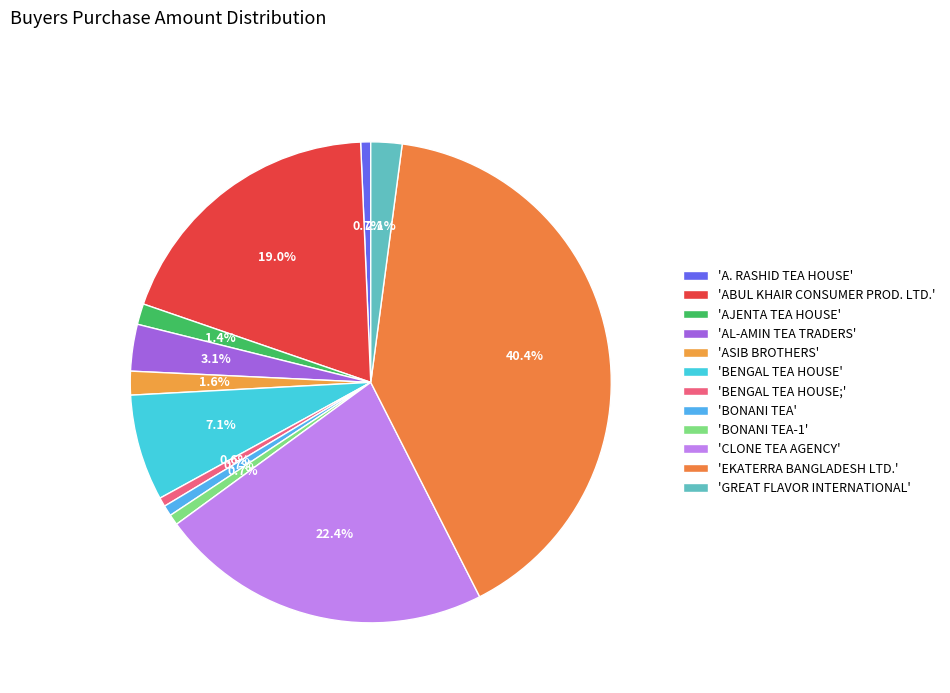

Count the number of slices in the pie.

12